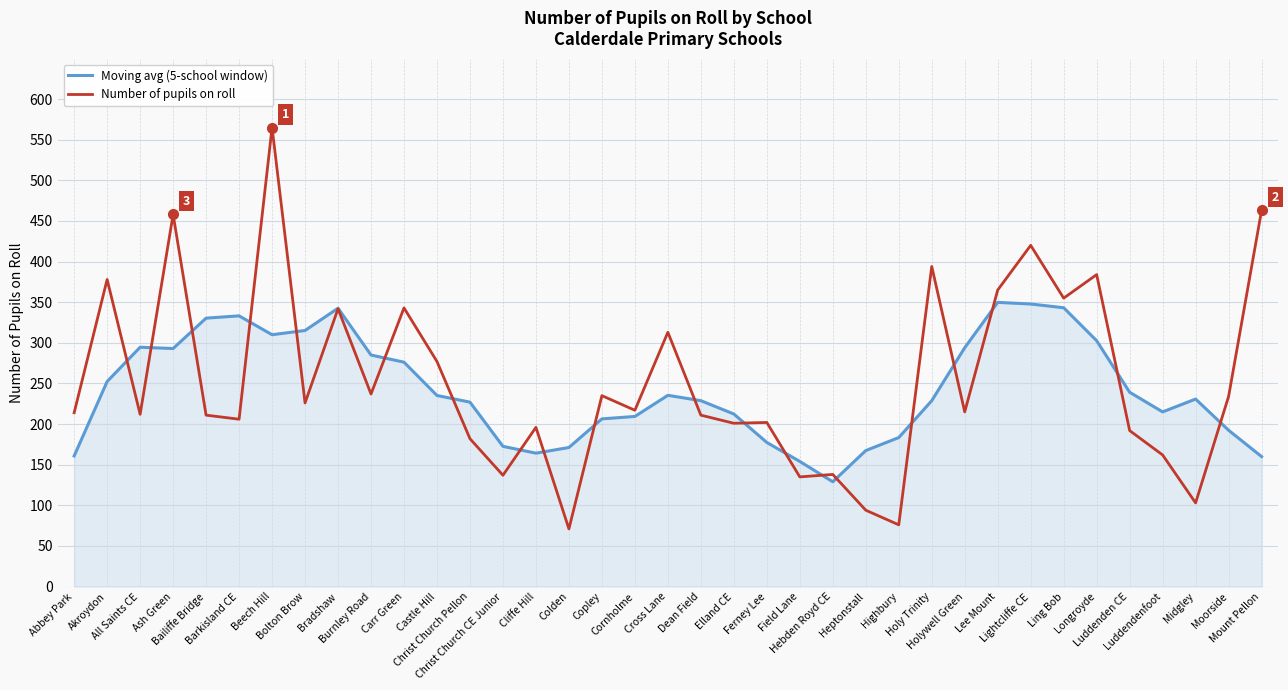

Which category has the highest value across all series?

Beech Hill